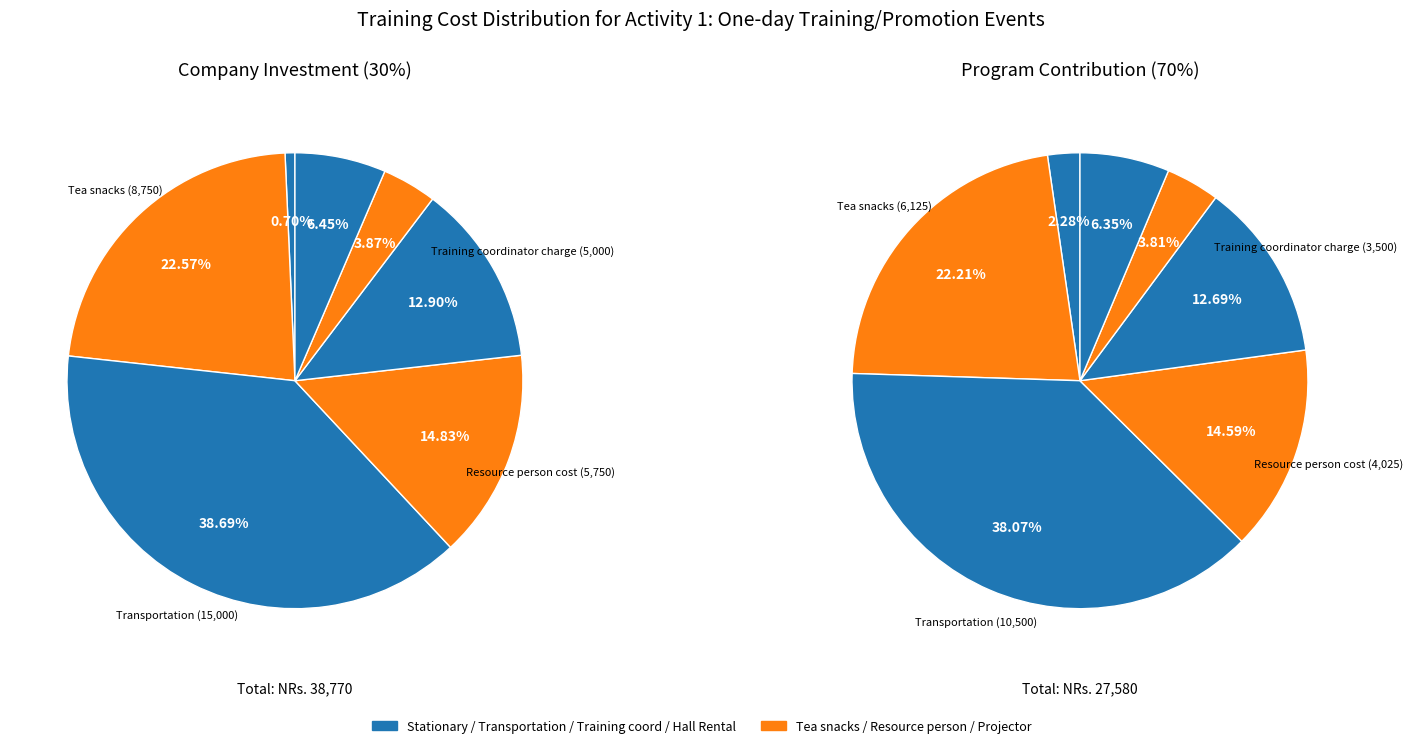

What is the smallest slice in the pie chart?

Stationary